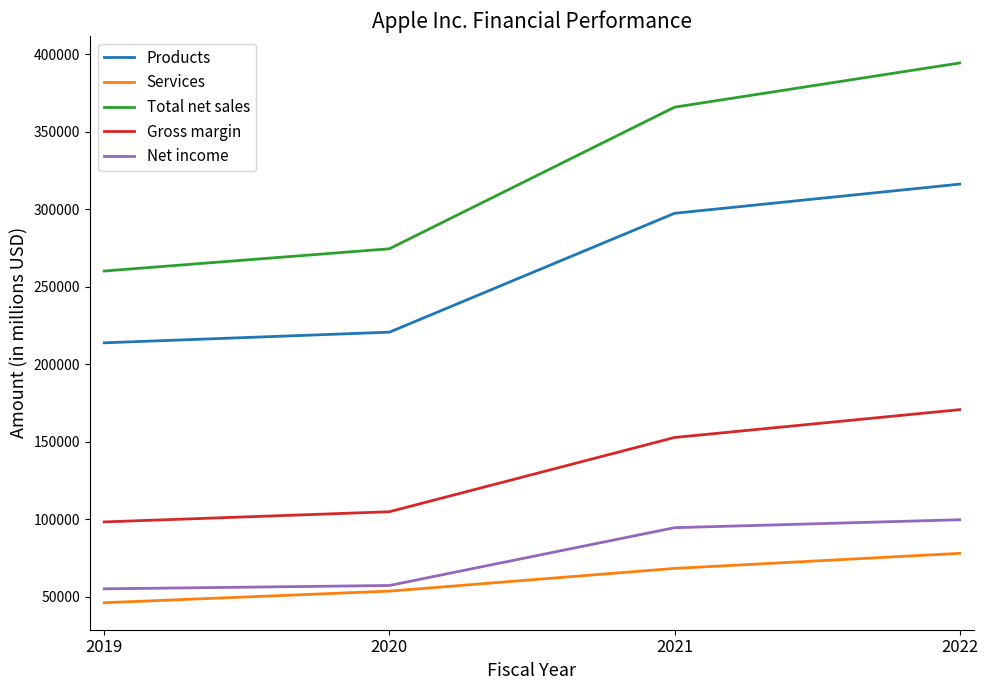

What is the greatest value displayed?

394328